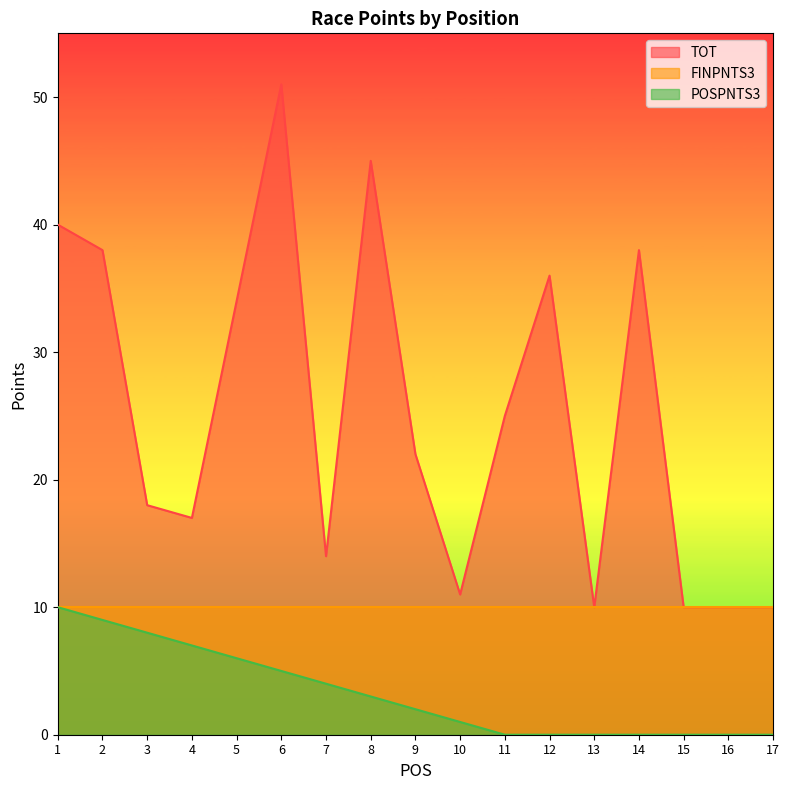

Which series has the largest total across all categories?

TOT